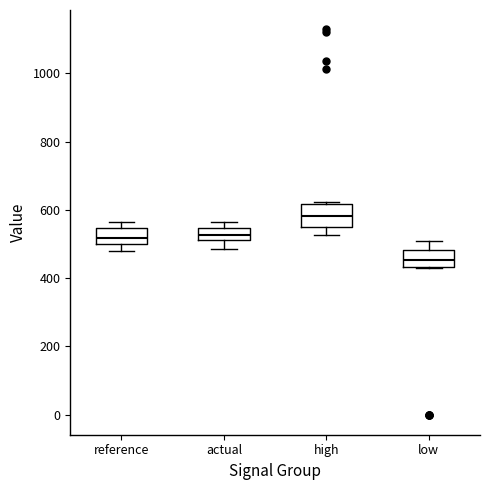

Where does the median line of the box for low sit on the y-axis? The values are not printed on the chart, so give them approximately, as read against the axis.

460